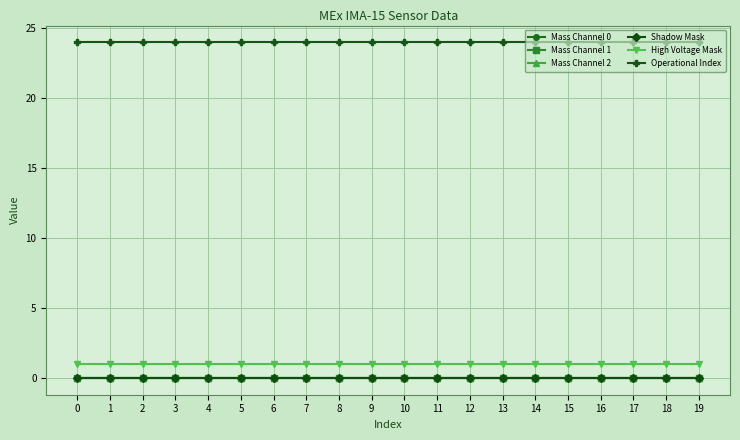

List the series in order of their peak value, lowest first.

Mass Channel 0, Mass Channel 1, Mass Channel 2, Shadow Mask, High Voltage Mask, Operational Index